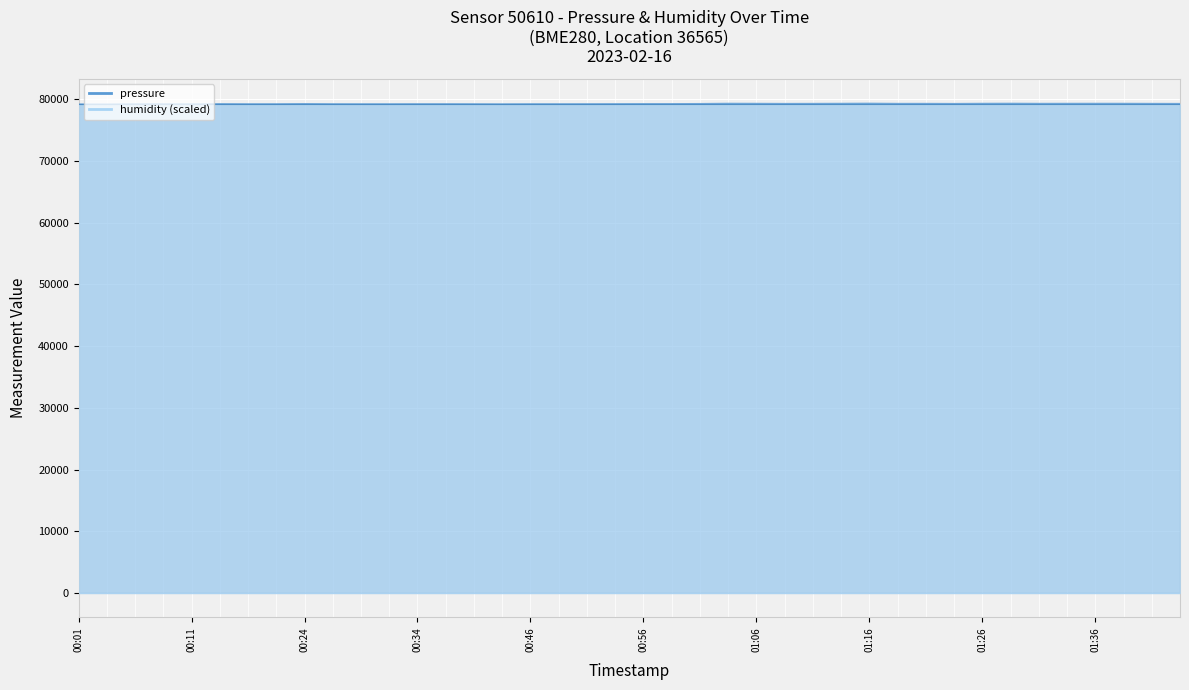

How many values are below 79279?

20